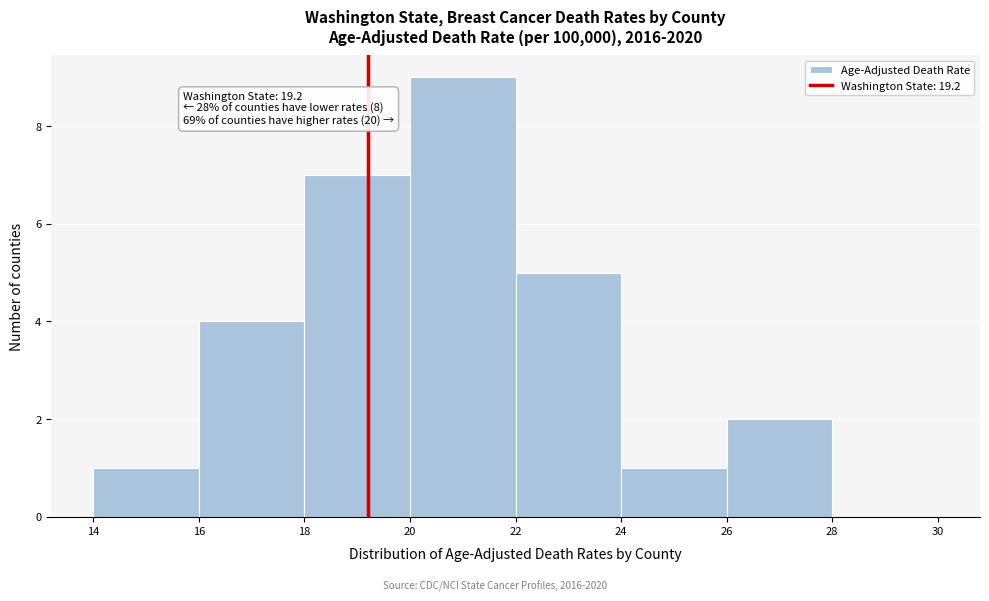

Which range on the x-axis has the tallest bar?

20 to 22